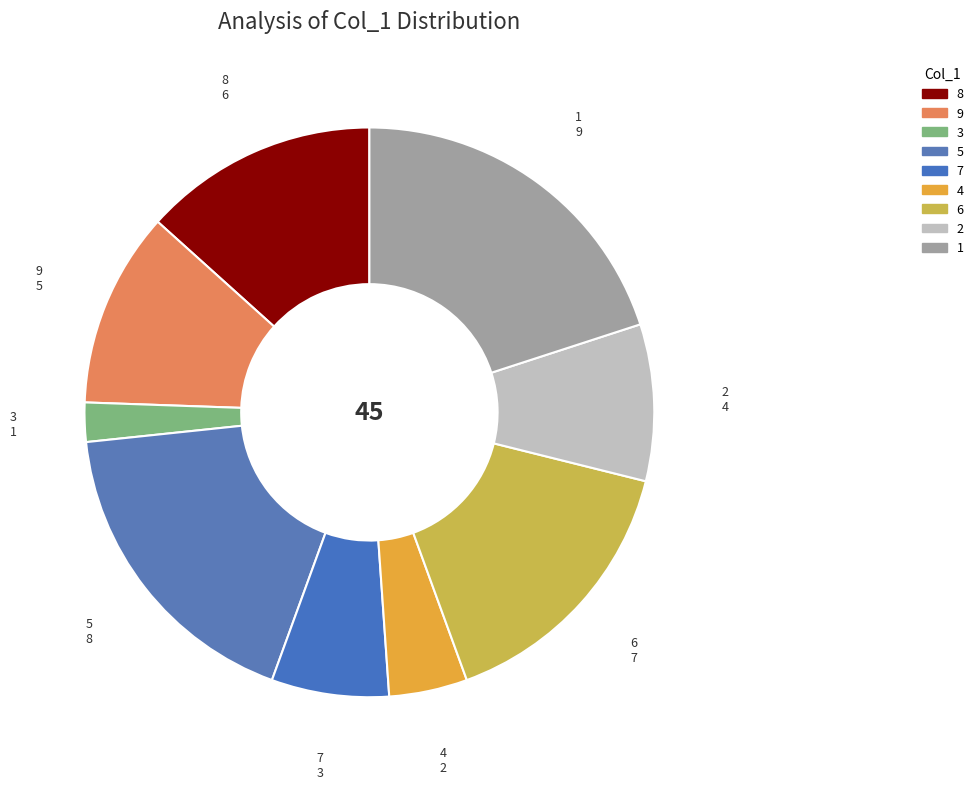

True or false: 9 accounts for 19% of the total.

False